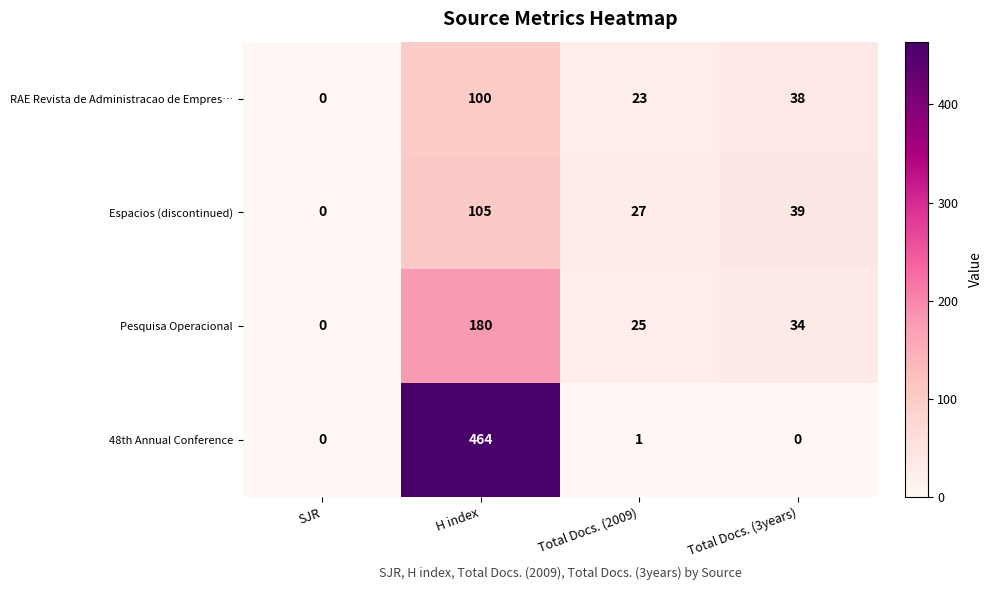

Reading left to right, extract all data points from this chart.

RAE Revista de Administracao de Empres…: 0	100	23	38
Espacios (discontinued): 0	105	27	39
Pesquisa Operacional: 0	180	25	34
48th Annual Conference: 0	464	1	0